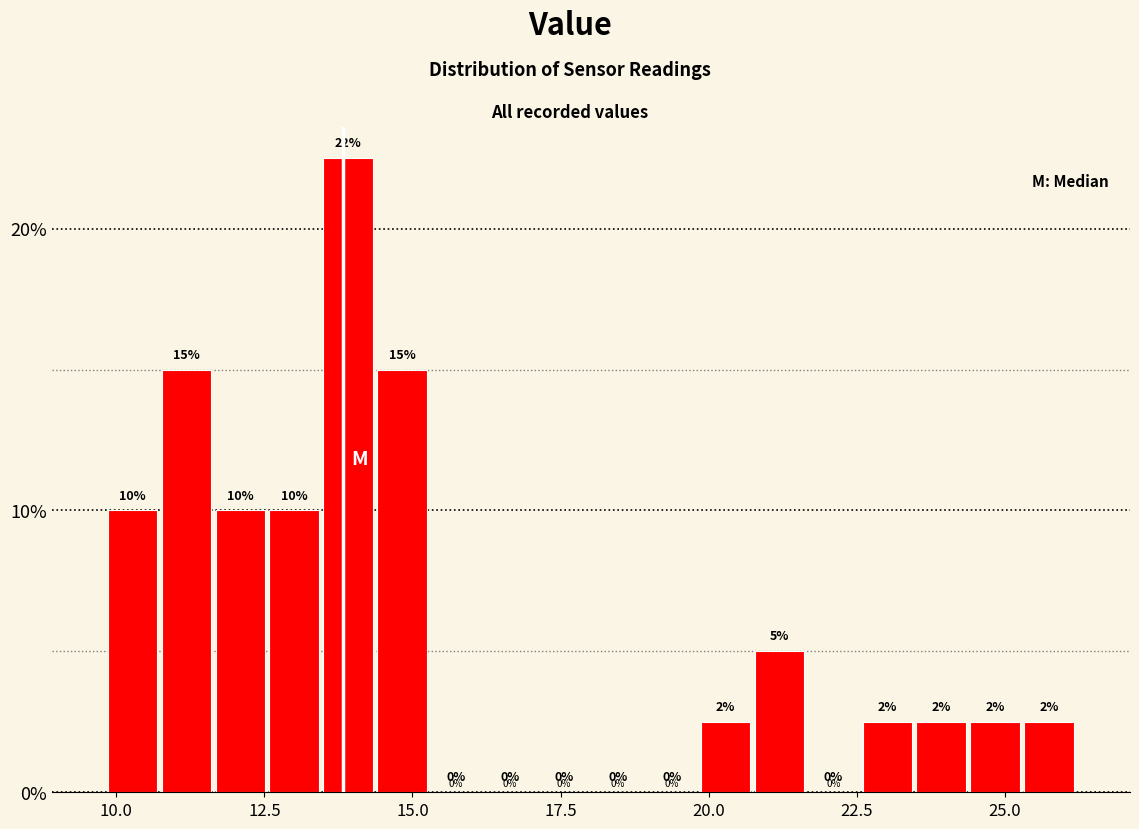

Read against the x-axis, roughly where is the centre of the tallest bar?

14.0